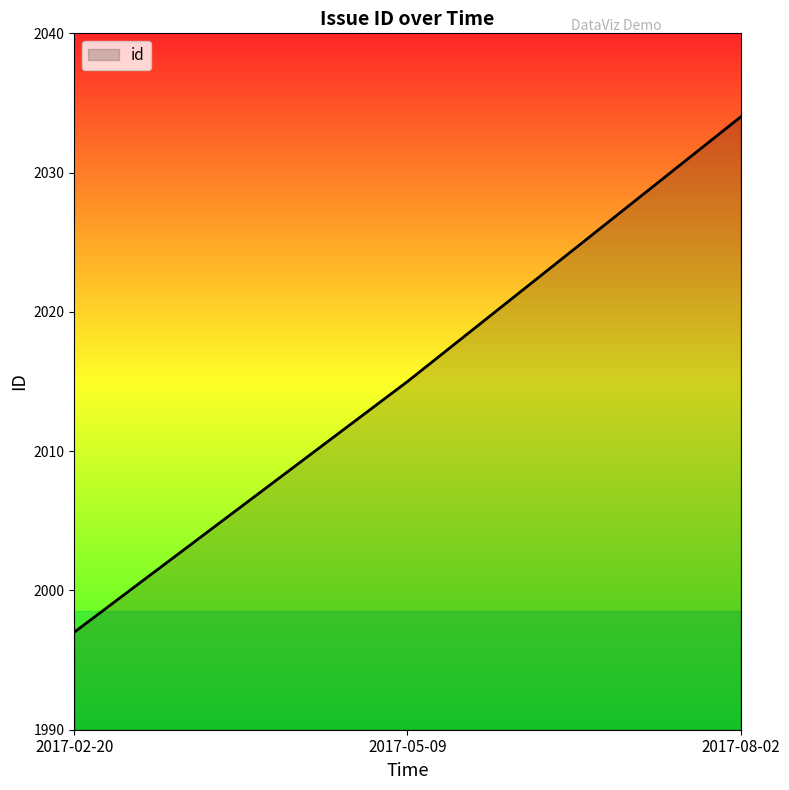

Rank the categories by value from highest to lowest.

2017-08-02, 2017-05-09, 2017-02-20